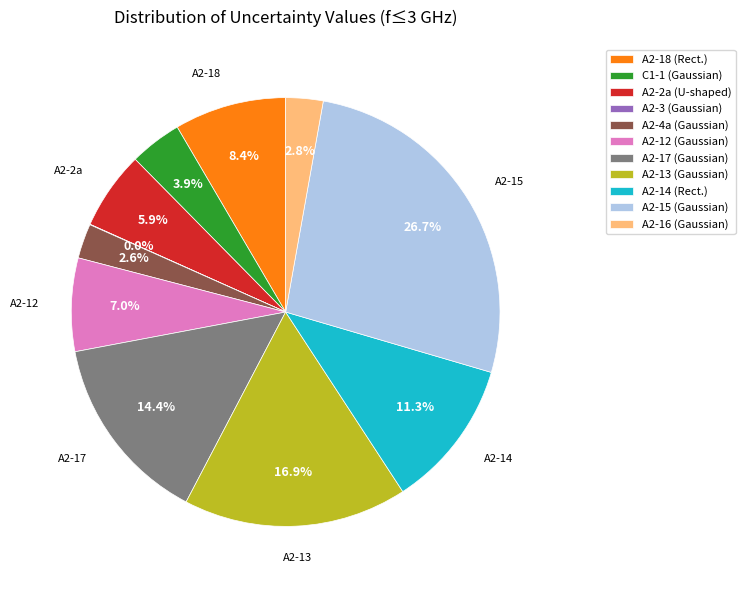

Which category has the biggest portion of the pie?

A2-15 (Gaussian)